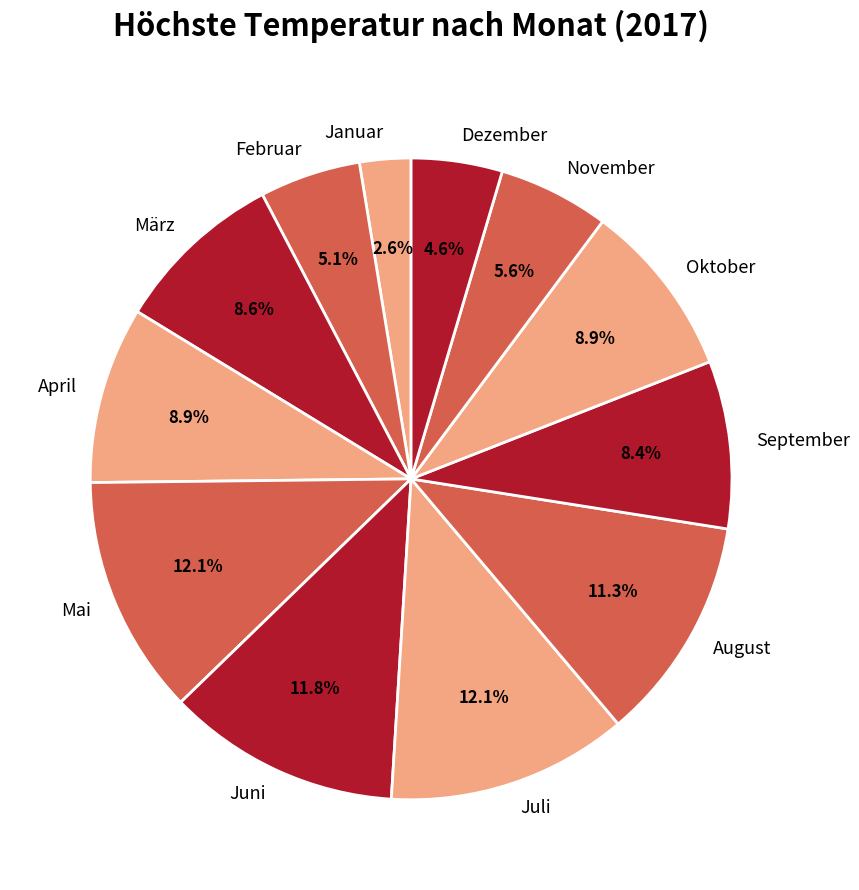

Is the sum of Dezember and September greater than half?

No